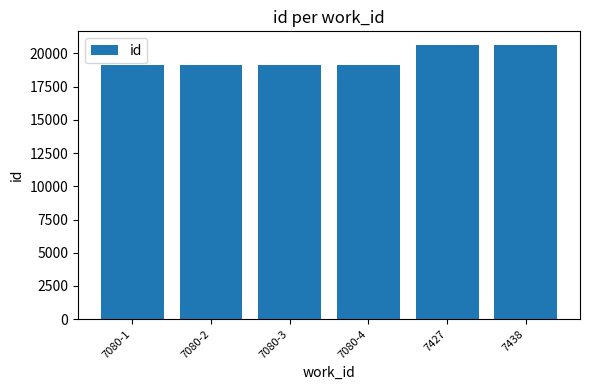

What is the sum of all values?

117732